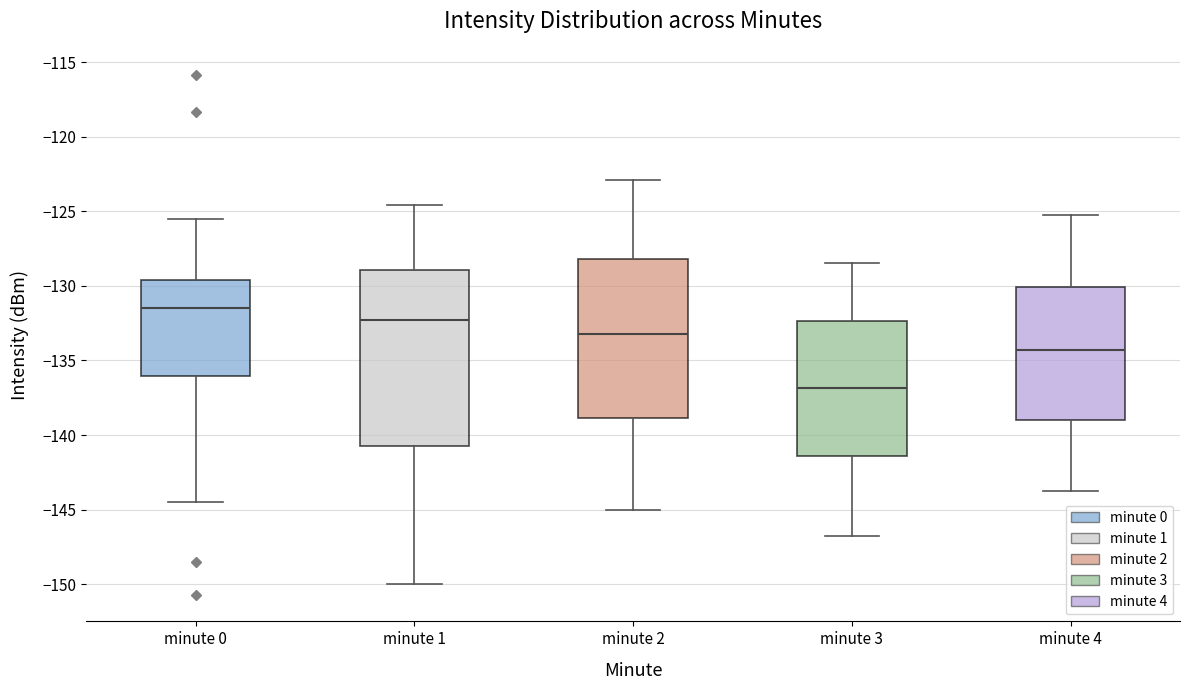

Which box's median line is the highest?

minute 0